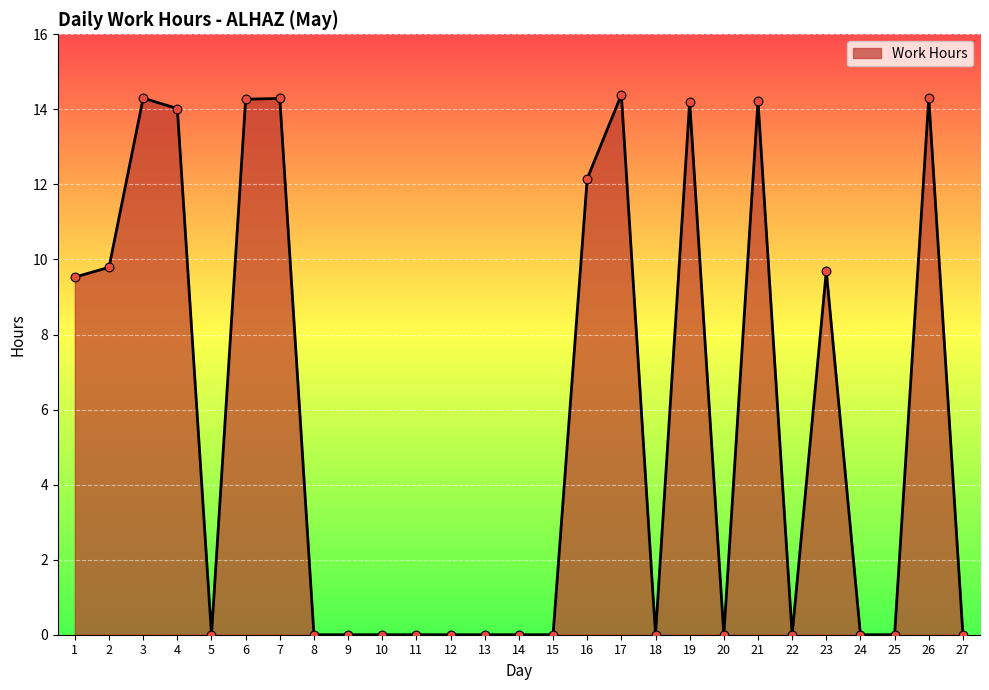

What is the change in value from 19 to 23?

-4.5